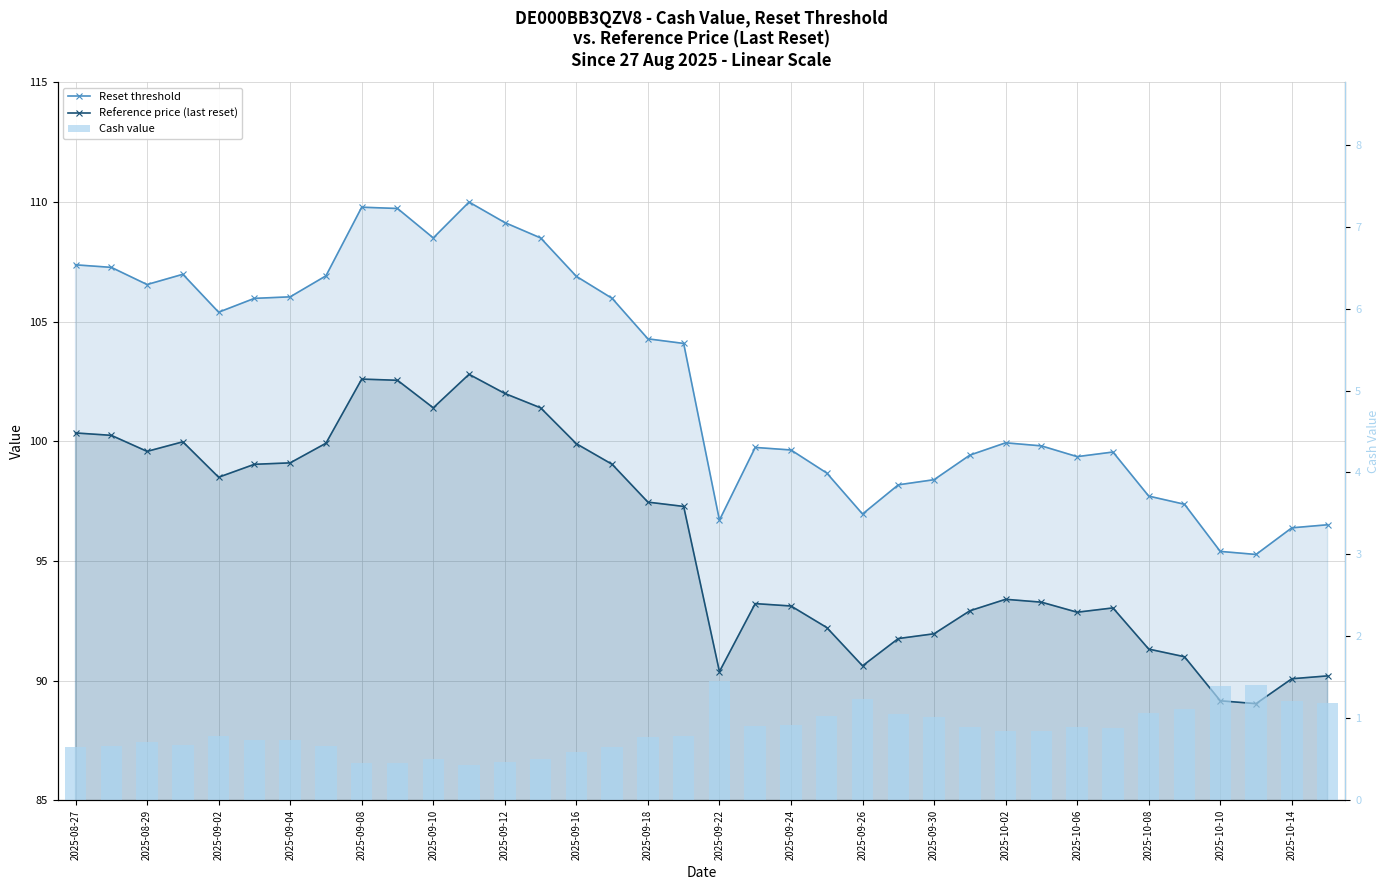

How many values in the Reference price (last reset) series are below 97?

18